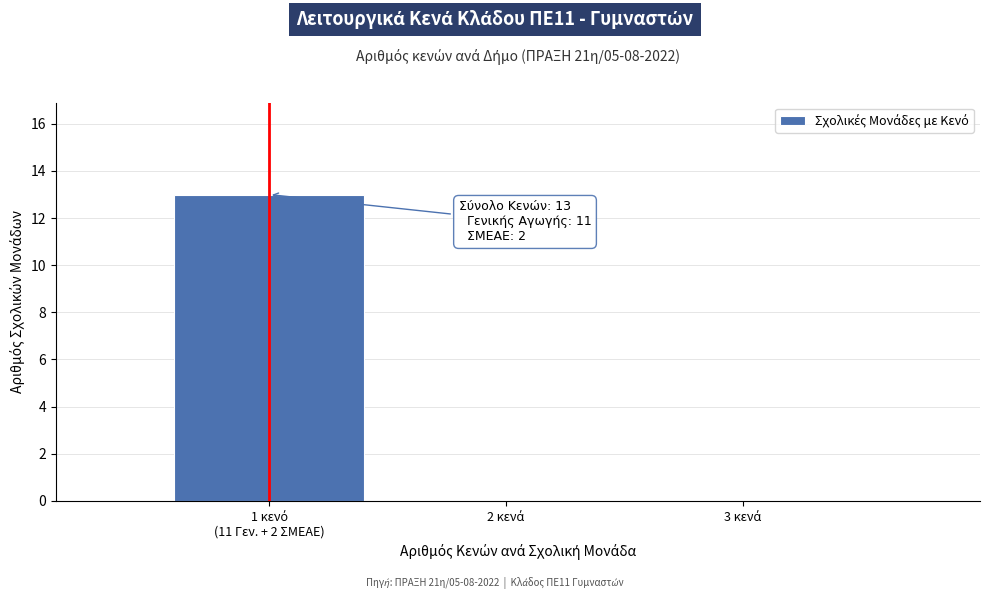

What is the sum of all values?

13